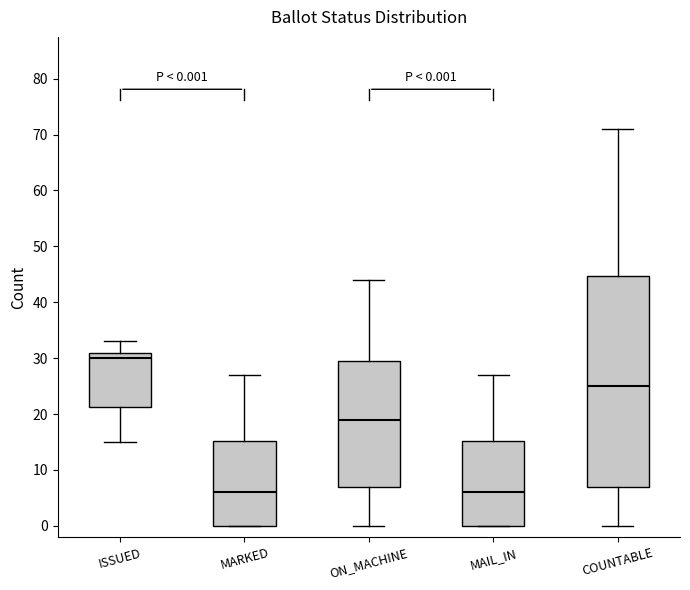

Comparing the boxes themselves (not the whiskers), which one is the tallest?

COUNTABLE